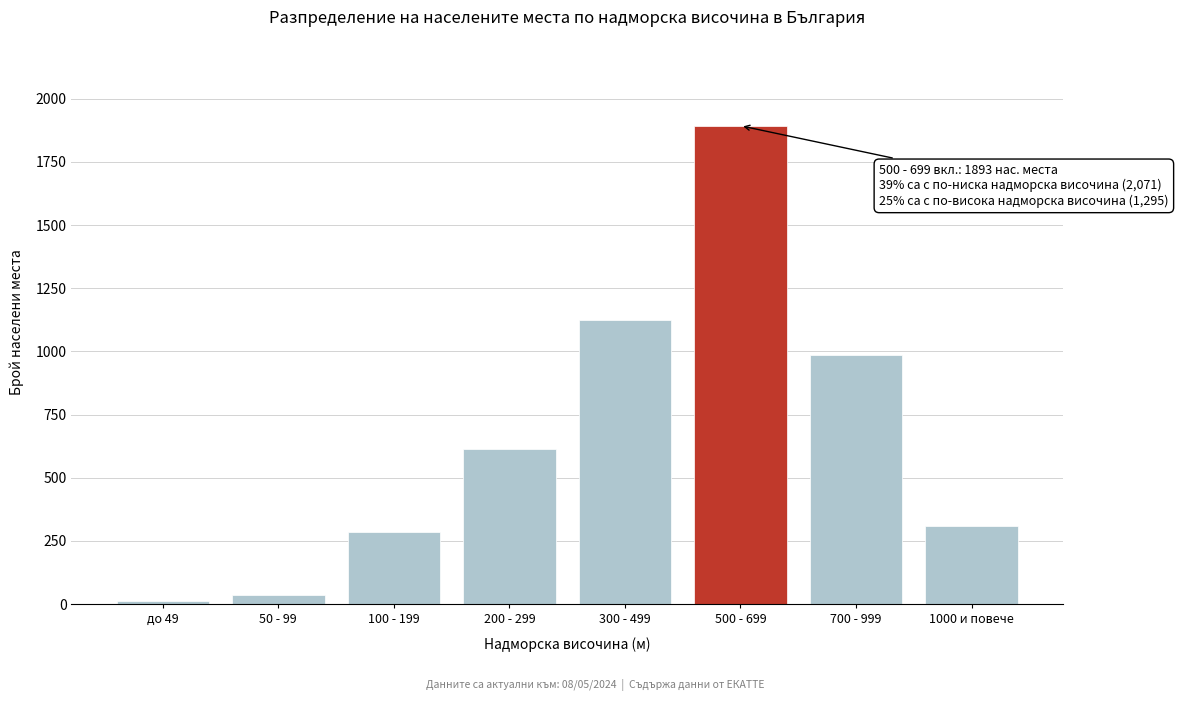

Reading right to left, list all the values displayed in this chart.

308	987	1893	1124	612	285	38	12